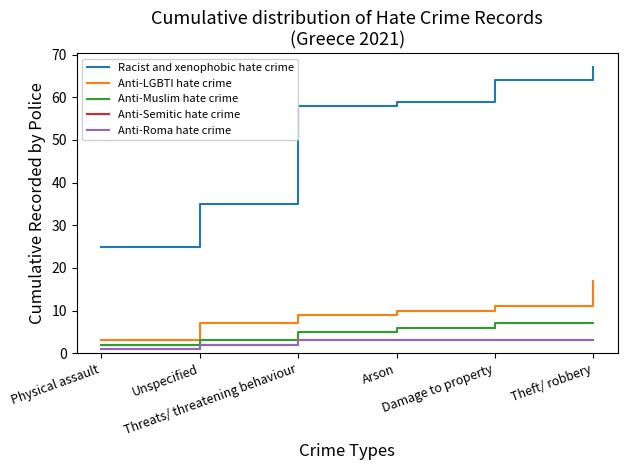

Is the value of Anti-LGBTI hate crime at Damage to property greater than the value of Anti-Roma hate crime at Threats/ threatening behaviour?

Yes